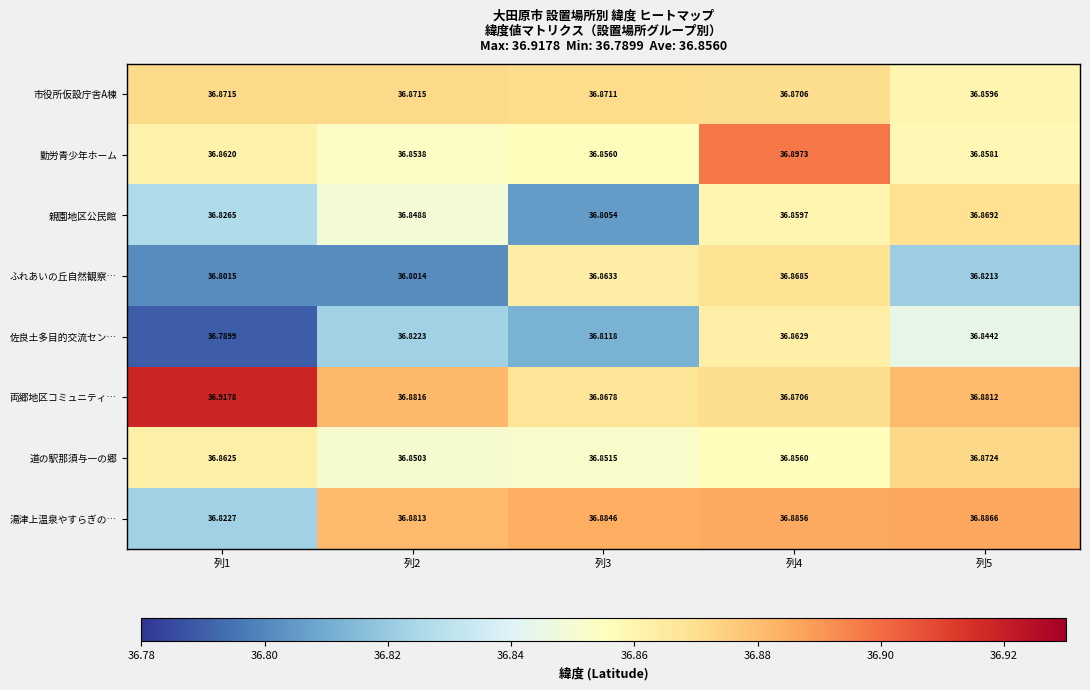

Which series has the largest range (max minus min)?

佐良土多目的交流セン…